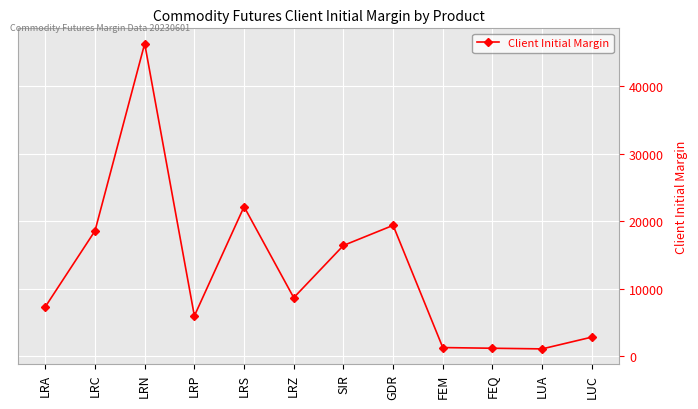

The chart shows a value of 18606 at LRC. True or false?

True